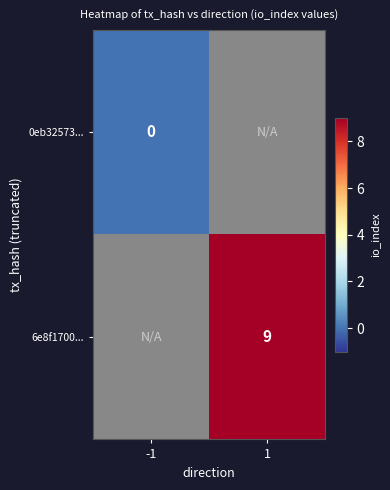

Between -1 and 1, which is larger?

1